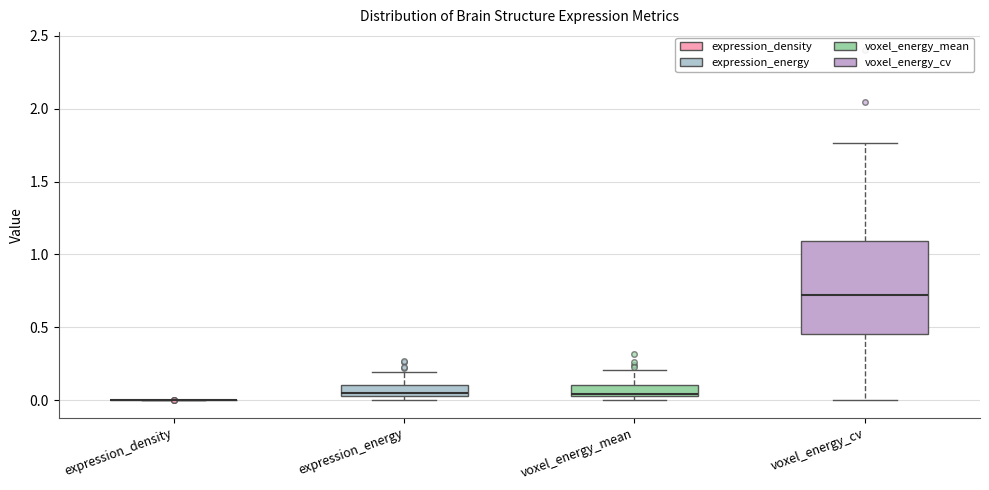

Where is the upper edge of the box for voxel_energy_mean on the y-axis? The values are not printed on the chart, so give them approximately, as read against the axis.

0.10